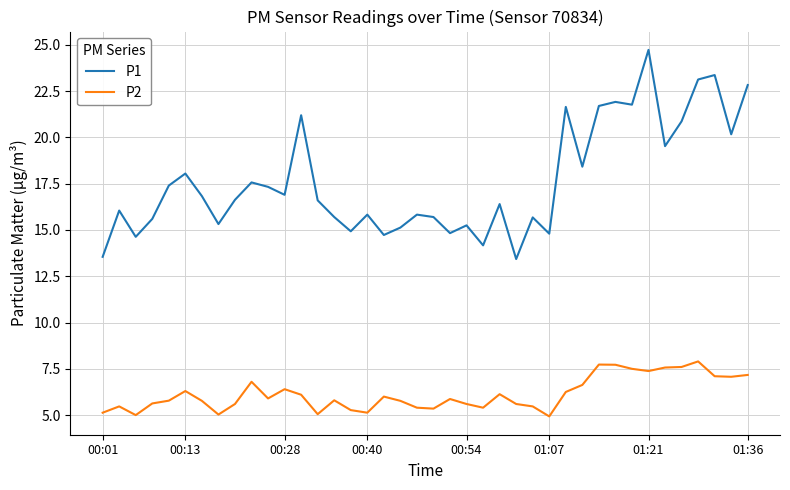

Which series has the largest range (max minus min)?

P1